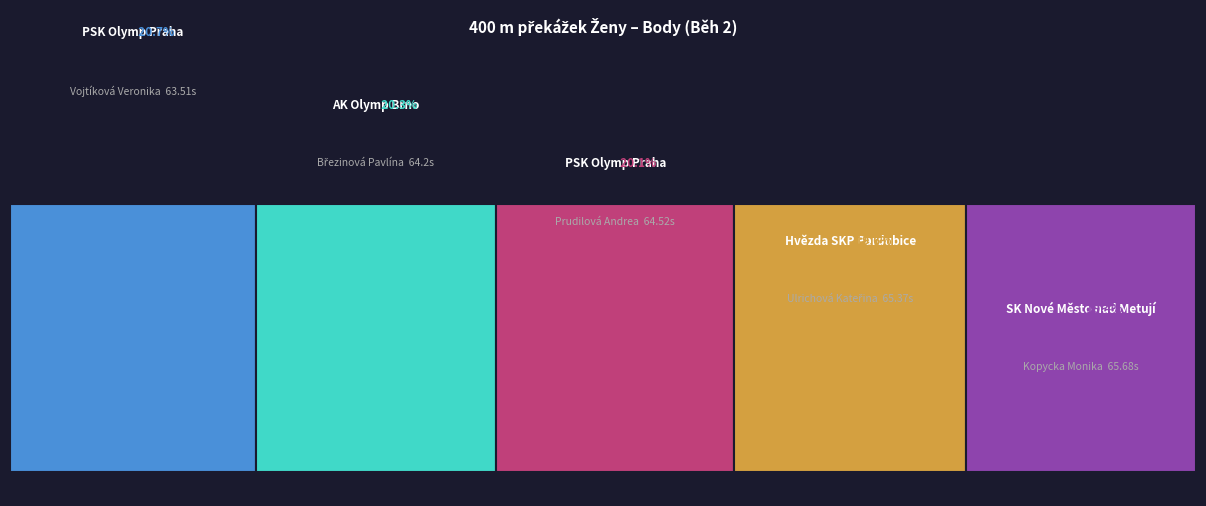

What is the label of the 4th bar from the left?

Hvězda SKP Pardubice (Ulrichová)